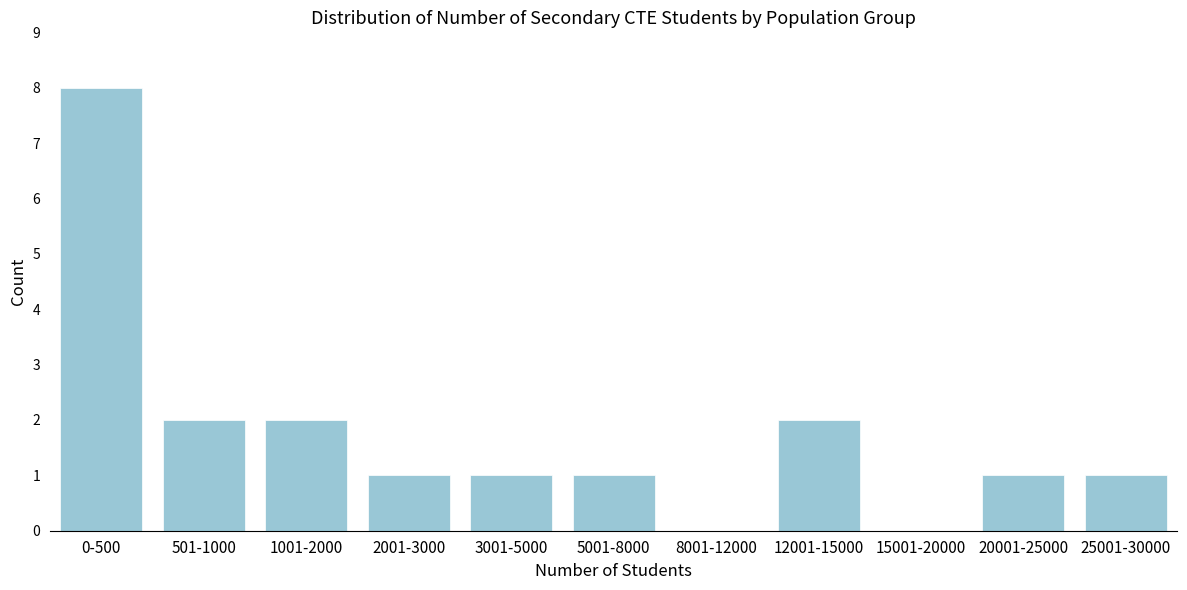

Reading left to right, what are all the values shown in this chart?

0-500=8	501-1000=2	1001-2000=2	2001-3000=1	3001-5000=1	5001-8000=1	8001-12000=0	12001-15000=2	15001-20000=0	20001-25000=1	25001-30000=1